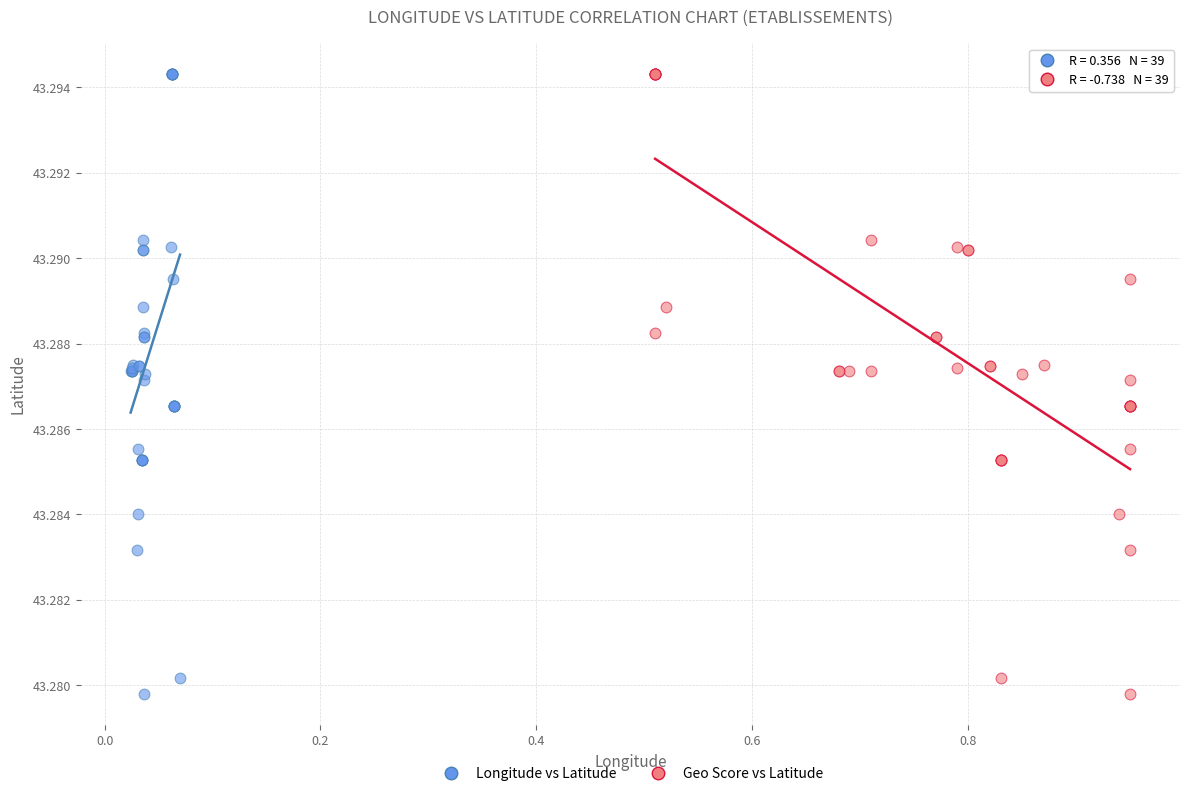

What are all the series names shown in the legend?

Longitude vs Latitude, Geo Score vs Latitude